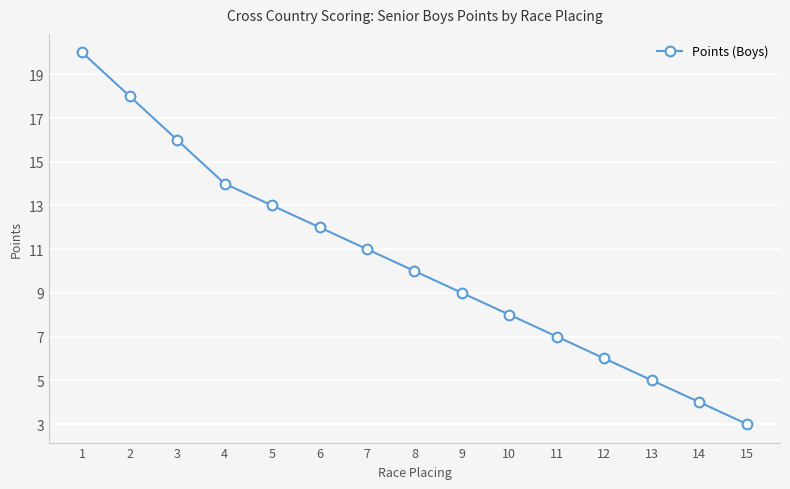

What is the change in value from 1 to 5?

-7